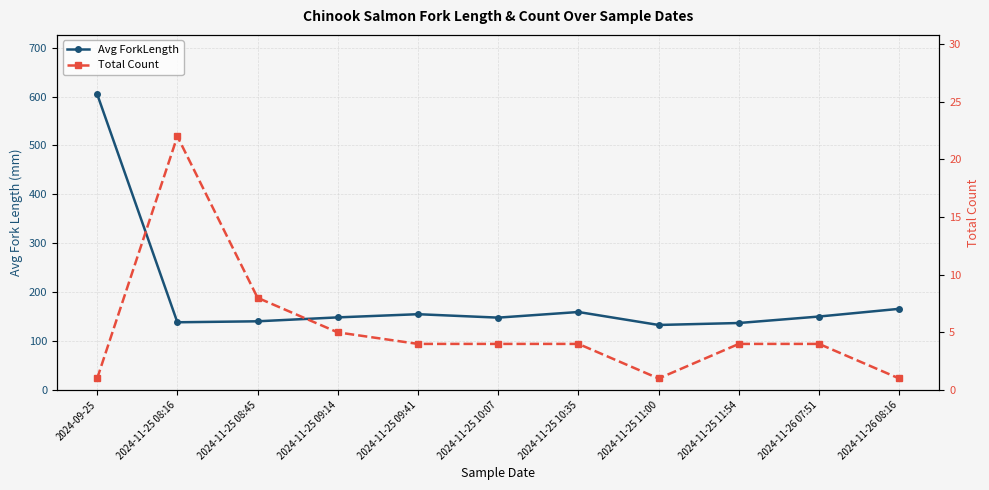

How many data points in Total Count are less than 4?

3